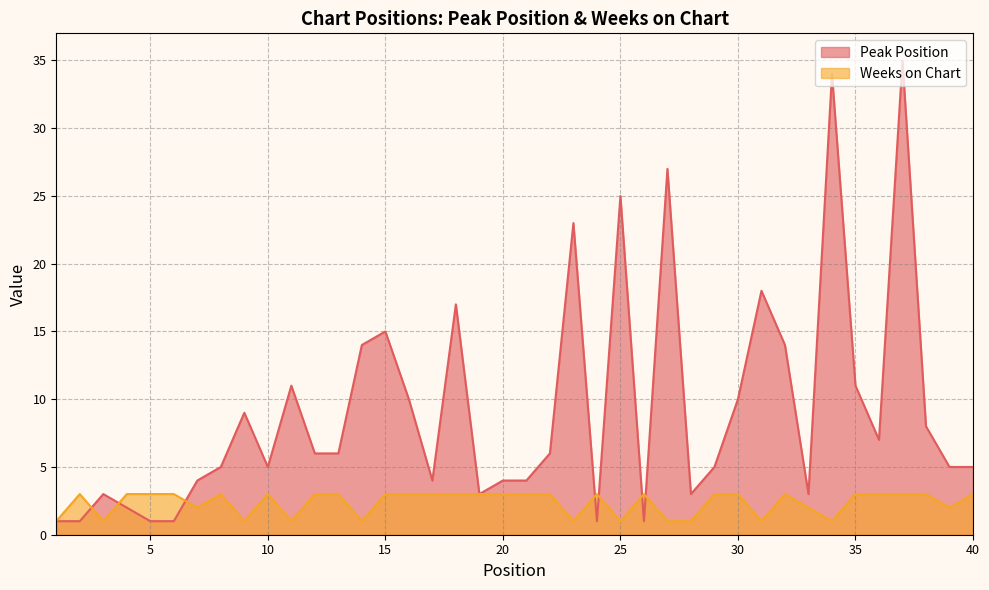

How many intersections are there between Weeks on Chart and Peak Position?

7